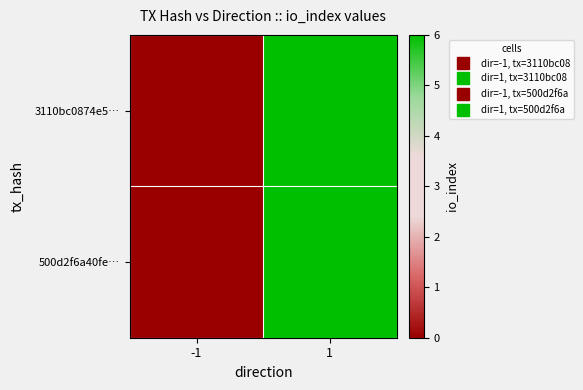

Reading right to left, what are all the values shown in this chart?

3110bc0874e5…: 1=6	-1=0
500d2f6a40fe…: 1=6	-1=0